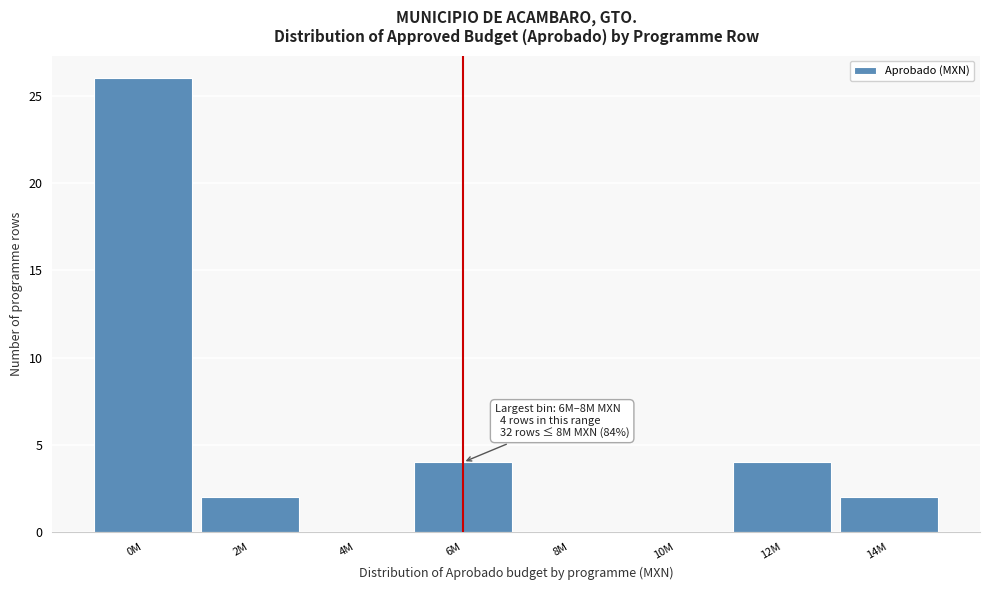

Reading left to right, extract all data points from this chart.

0M=26	2M=2	4M=0	6M=4	8M=0	10M=0	12M=4	14M=2